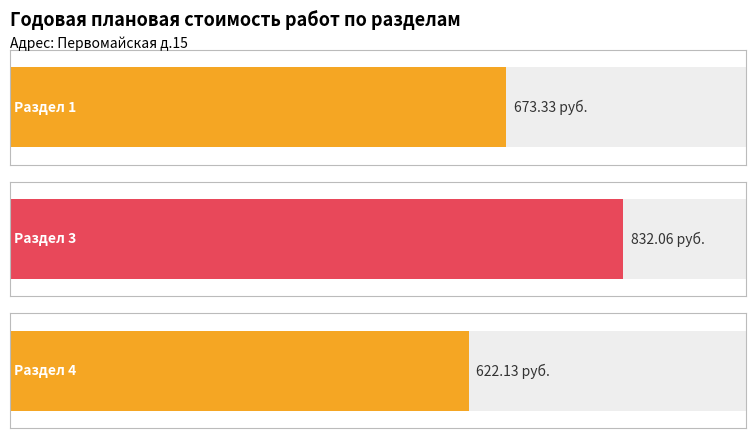

How many positive values are there?

3